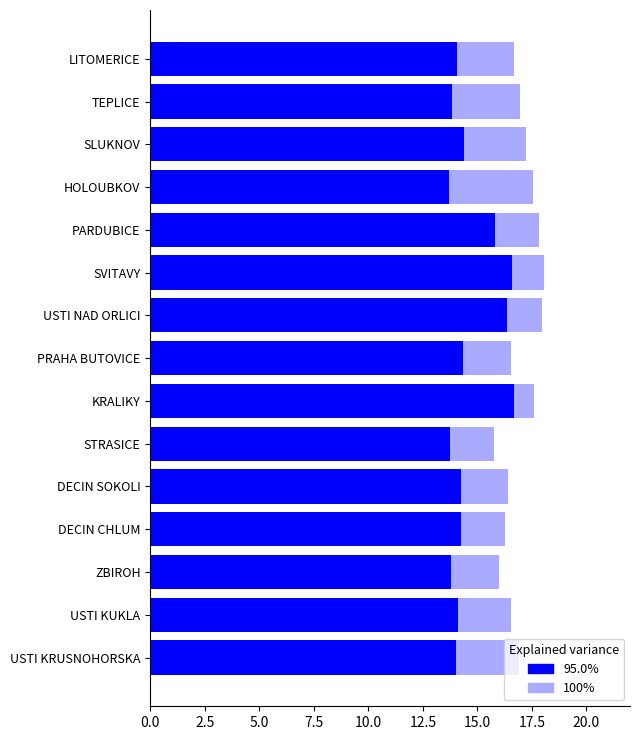

Count the number of data series in this chart.

2